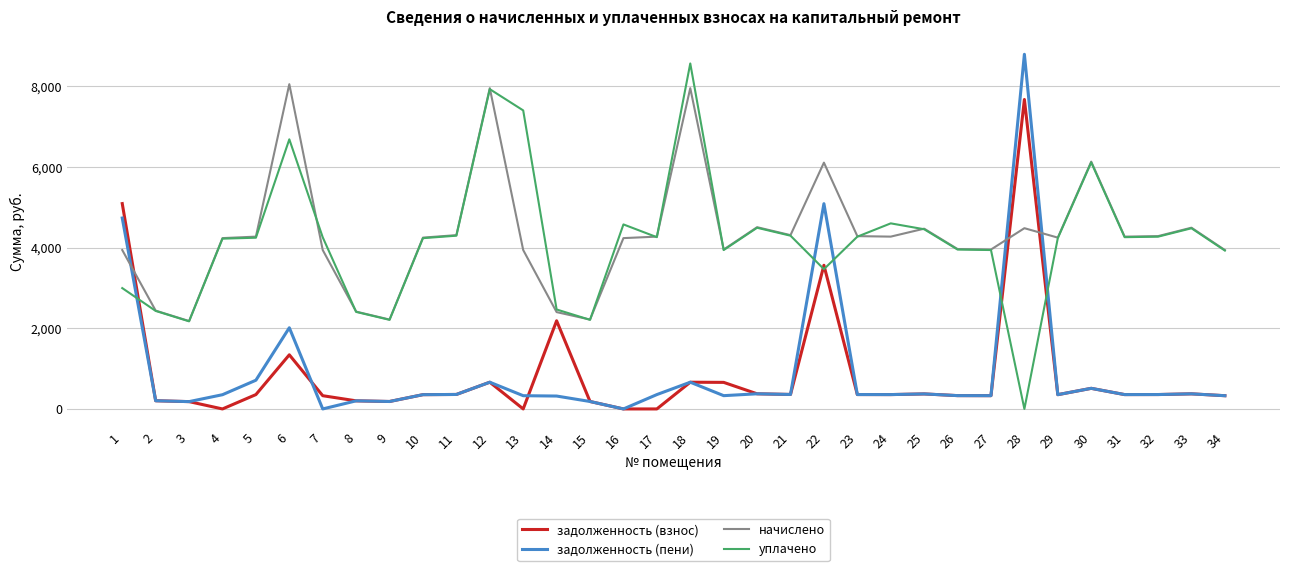

At which category is the sum across all series the highest?

28